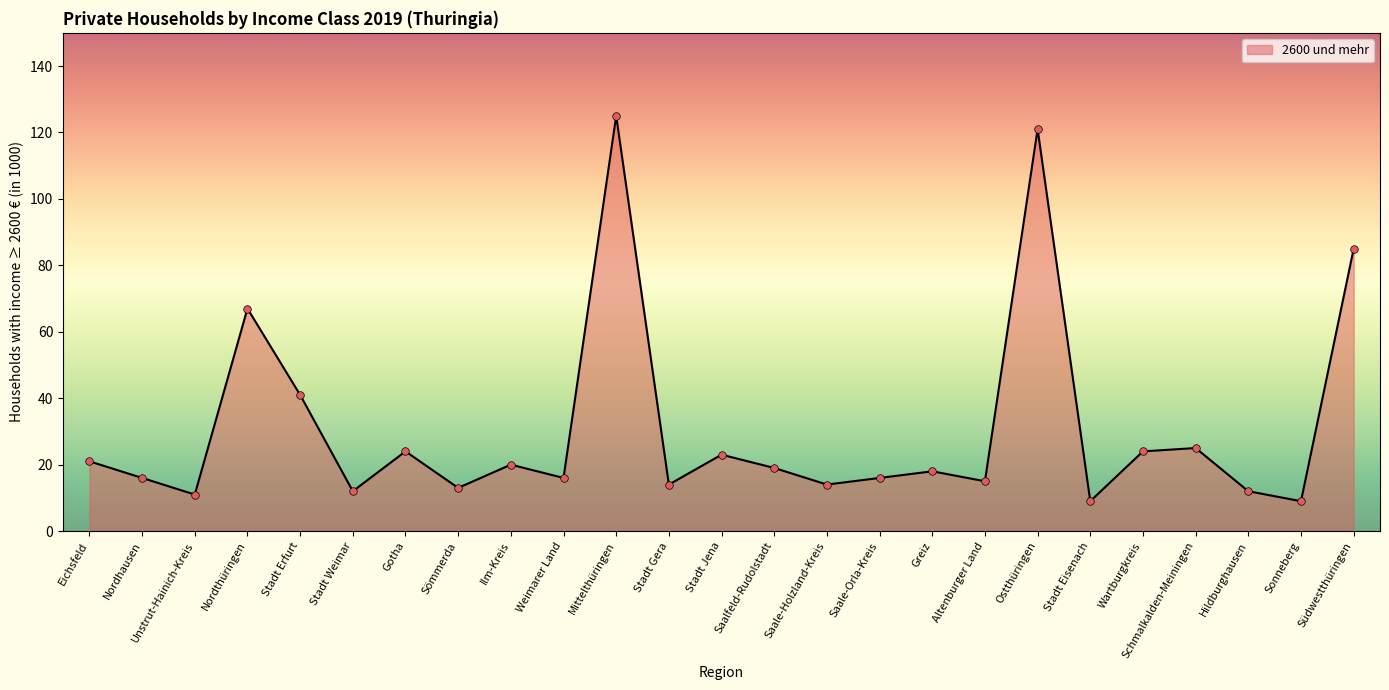

What is the change in value from Wartburgkreis to Sonneberg?

-15